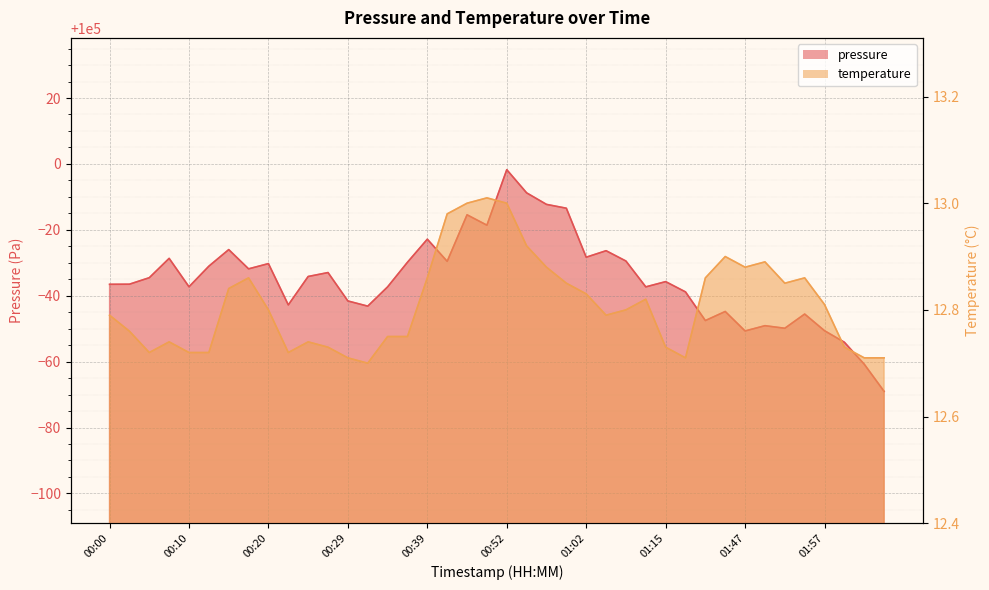

List the series in order of their overall mean, highest first.

pressure, temperature